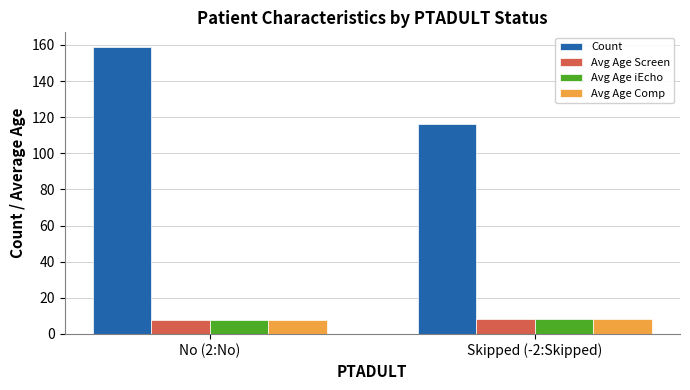

Which series changed the most between No (2:No) and Skipped (-2:Skipped)?

Count